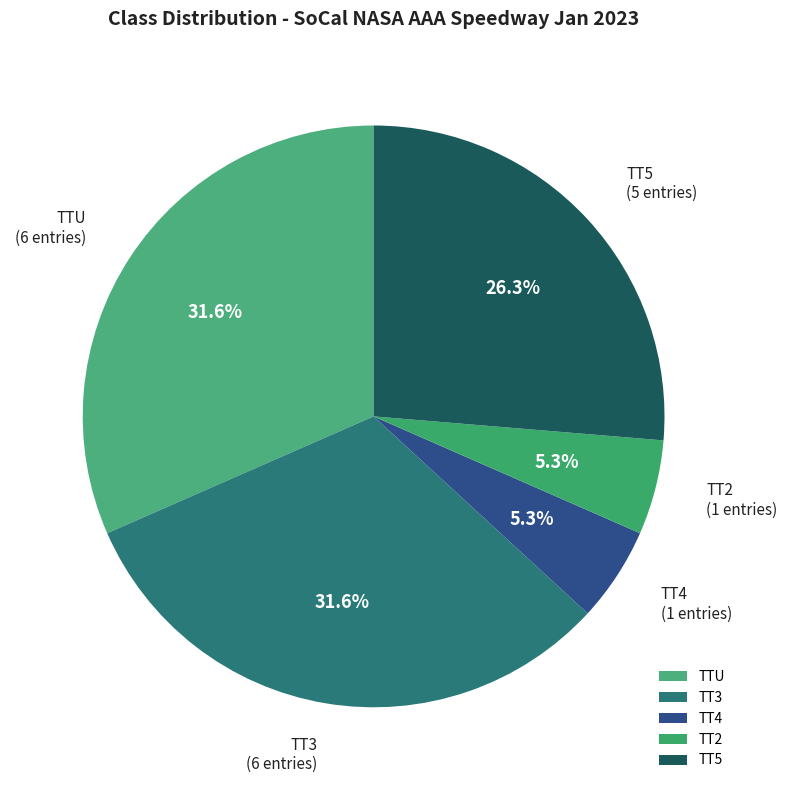

Is there a majority slice in this chart?

No